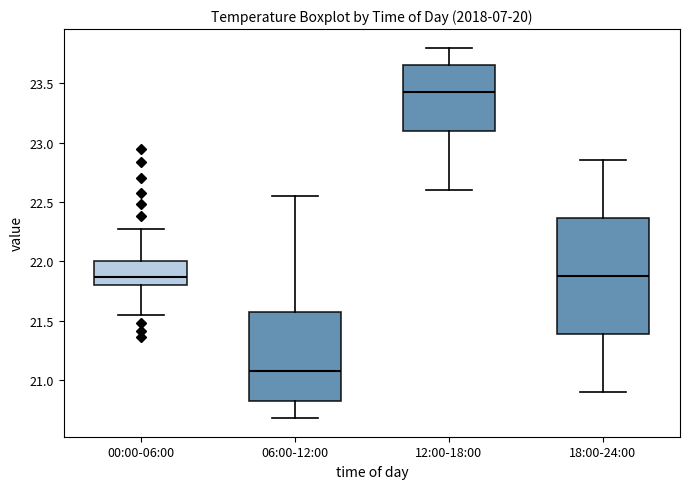

Where is the upper edge of the box for 00:00-06:00 on the y-axis? The values are not printed on the chart, so give them approximately, as read against the axis.

22.00